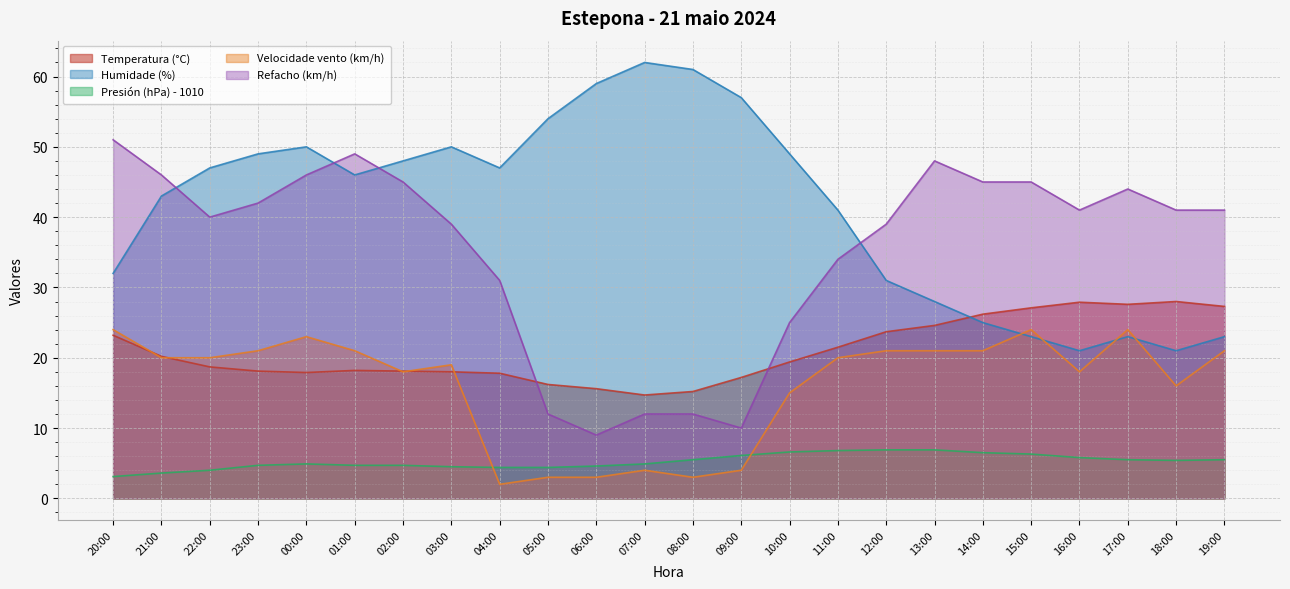

Between 23:00 and 14:00, which is larger?

14:00